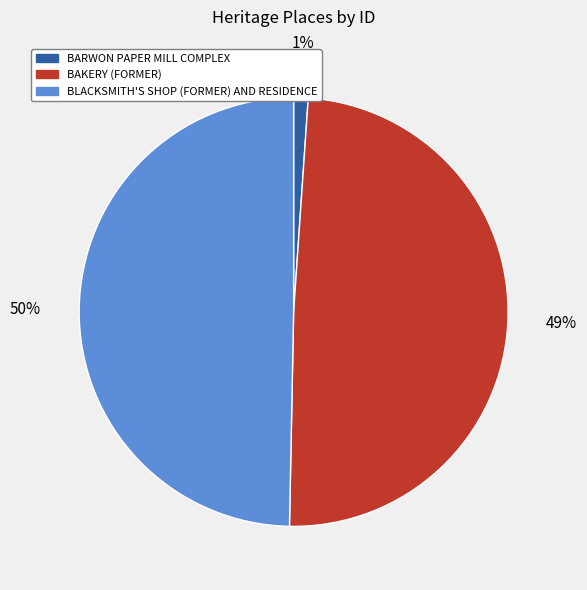

To the nearest percent, what is the combined percentage of BARWON PAPER MILL COMPLEX and BLACKSMITH'S SHOP (FORMER) AND RESIDENCE?

51%